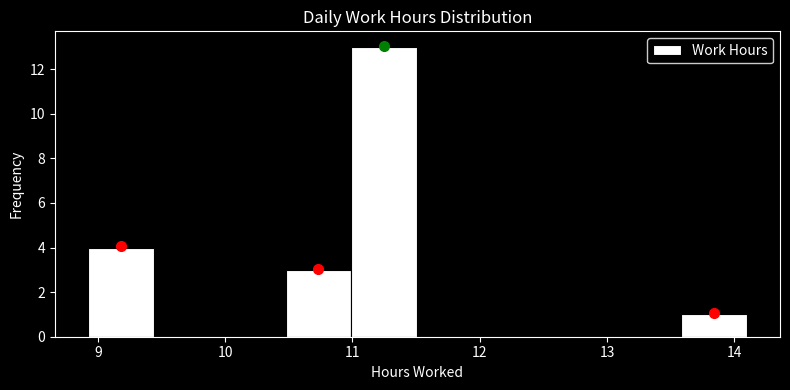

Reading left to right, list every bar in this chart as the range it spans on the x-axis followed by its height. Neither the bar edges nor the heights are printed on the chart, so give them approximately, as read against the axes.

8.9 to 9.4: 4
9.4 to 10.0: 0
10.0 to 10.5: 0
10.5 to 11.0: 3
11.0 to 11.5: 13
11.5 to 12.0: 0
12.0 to 12.5: 0
12.5 to 13.1: 0
13.1 to 13.6: 0
13.6 to 14.1: 1